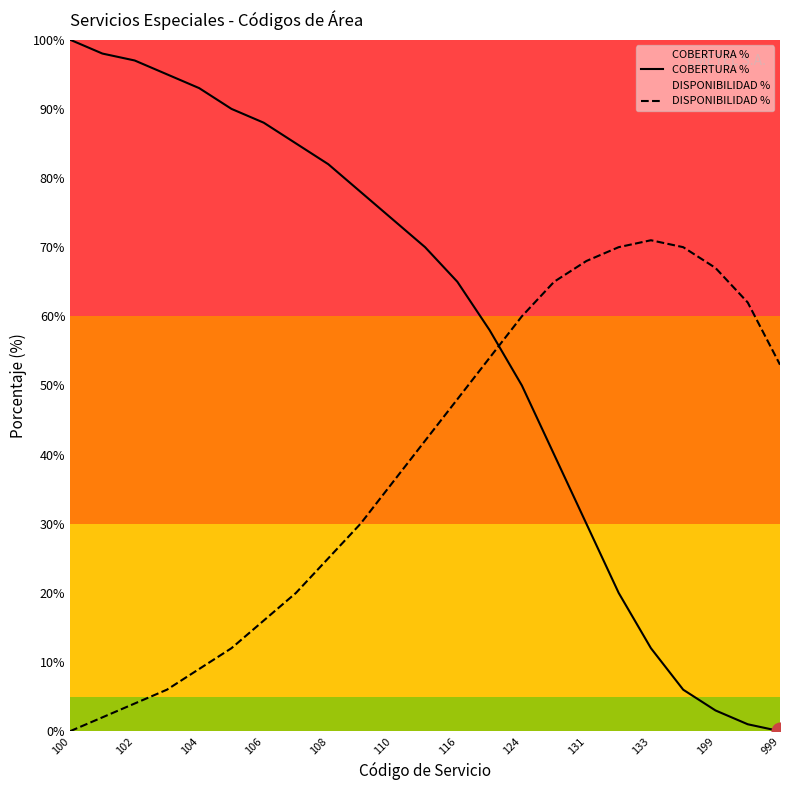

How many values in the DISPONIBILIDAD % series exceed 42?

11